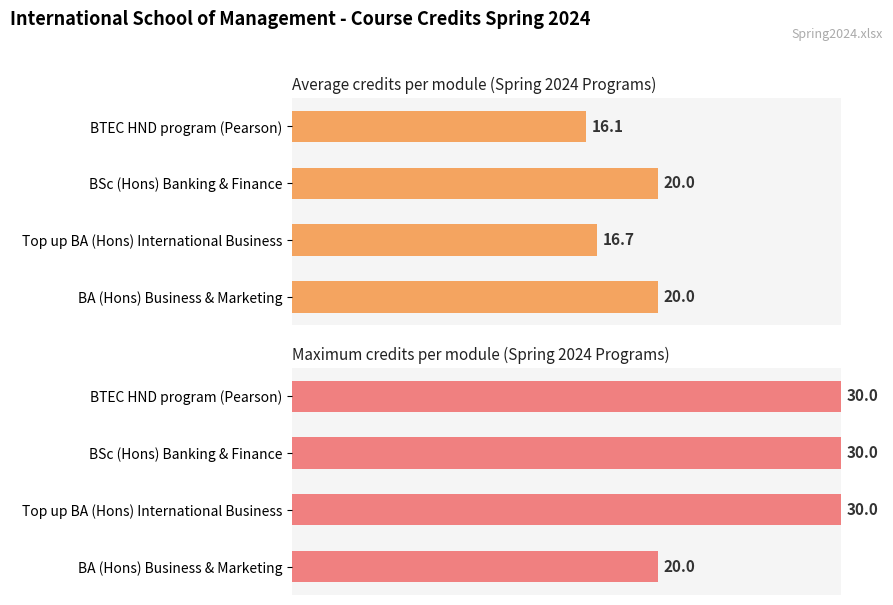

What is the maximum value shown in the chart?

30.0